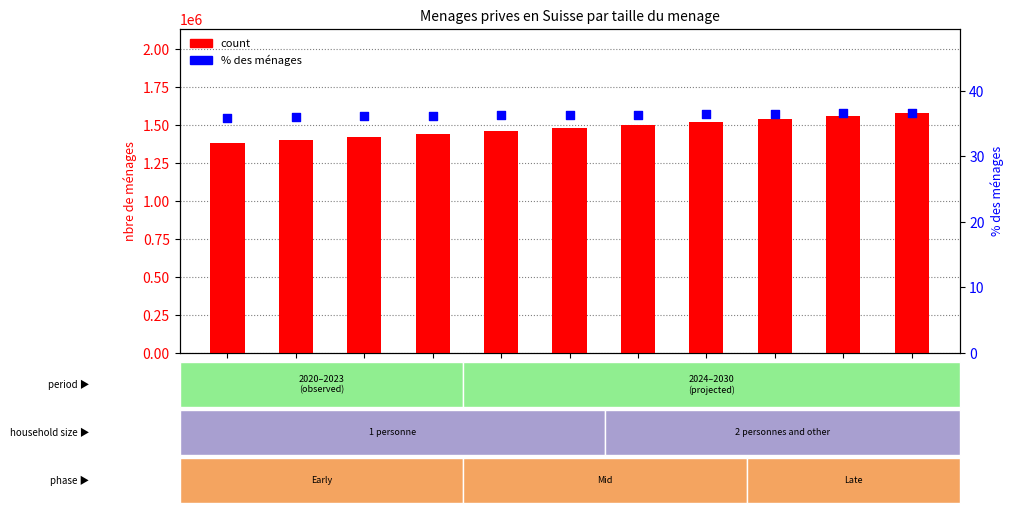

Which series reaches the maximum Y coordinate?

count